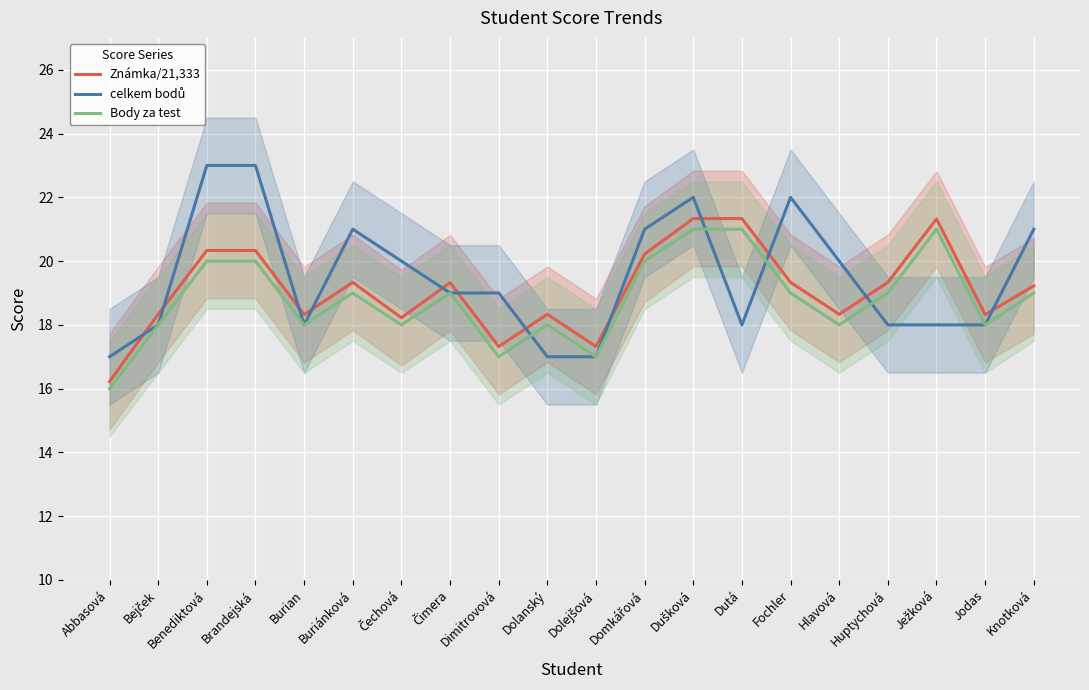

At how many categories does at least one series exceed 21?

6